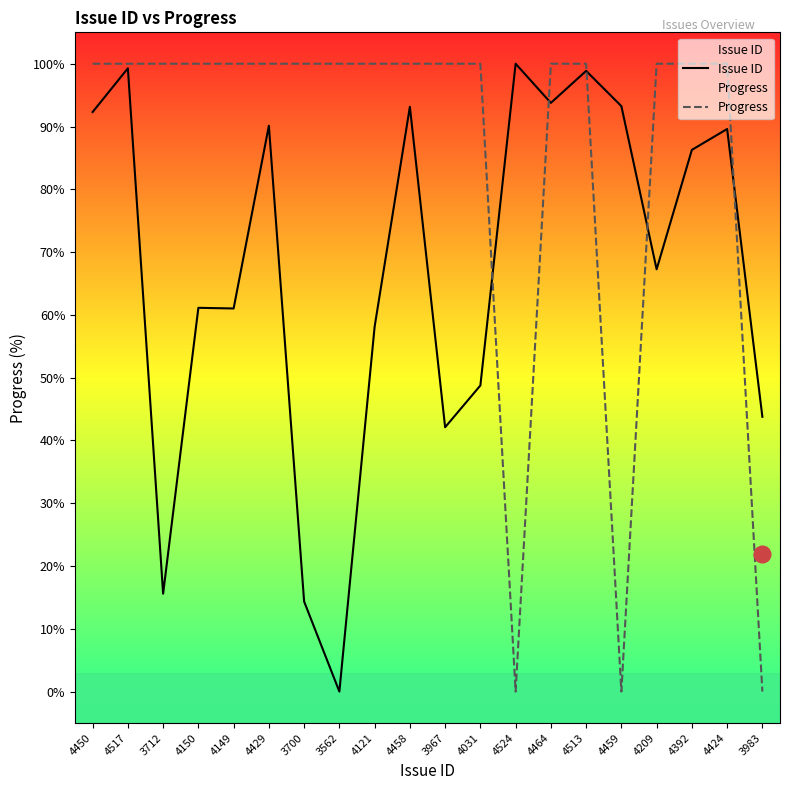

The Progress series shows 171.6 at 3700. True or false?

False